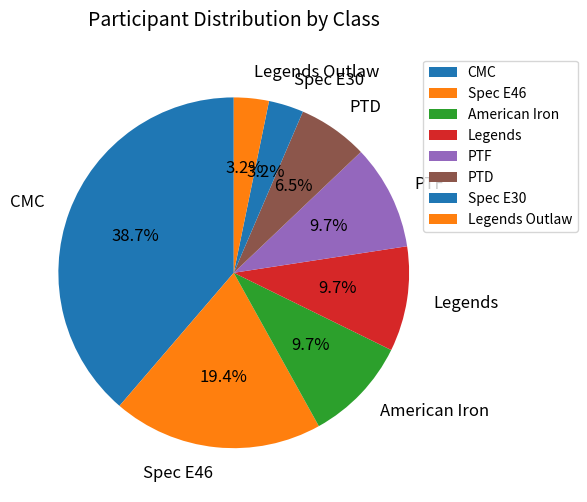

What percentage is the CMC slice, to the nearest percent?

39%